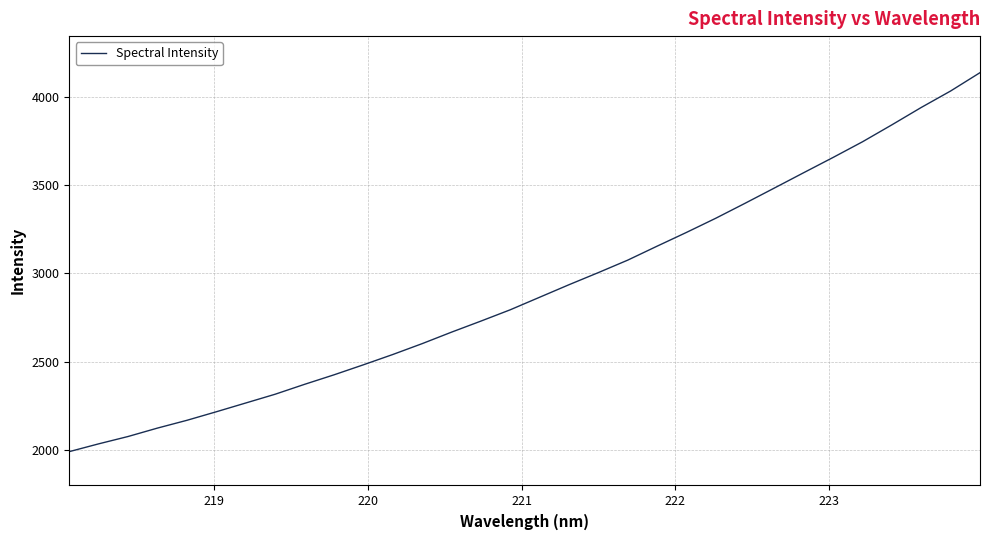

What is the greatest value displayed?

4135.3